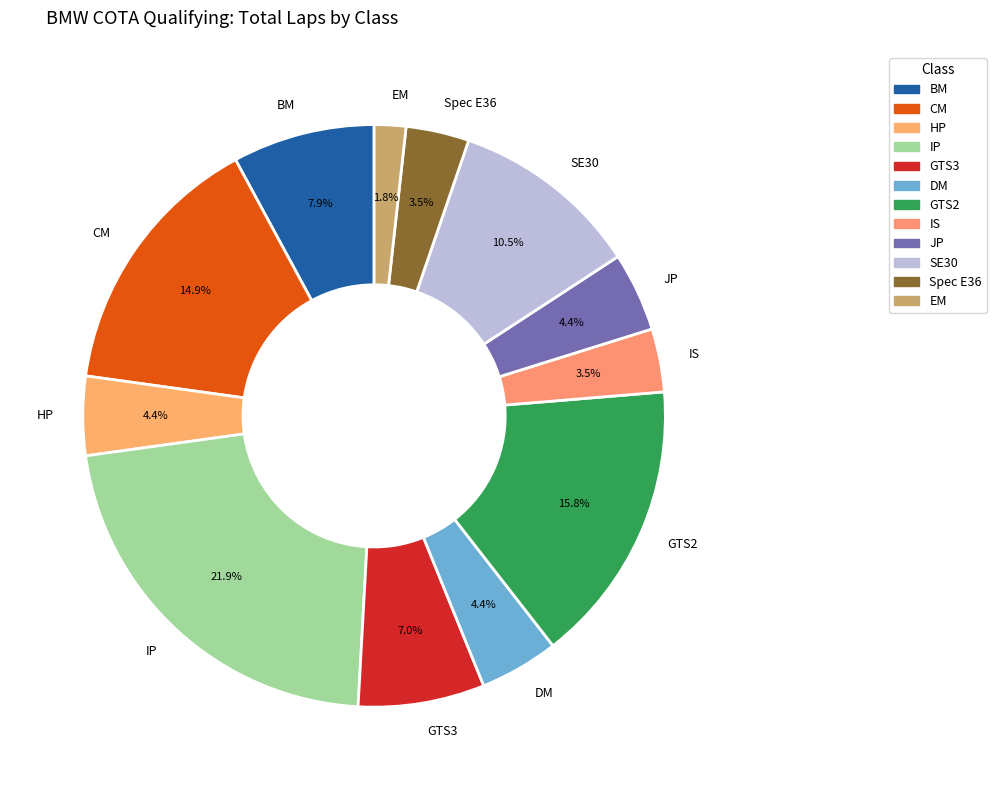

Is there any slice that represents more than half of the pie?

No